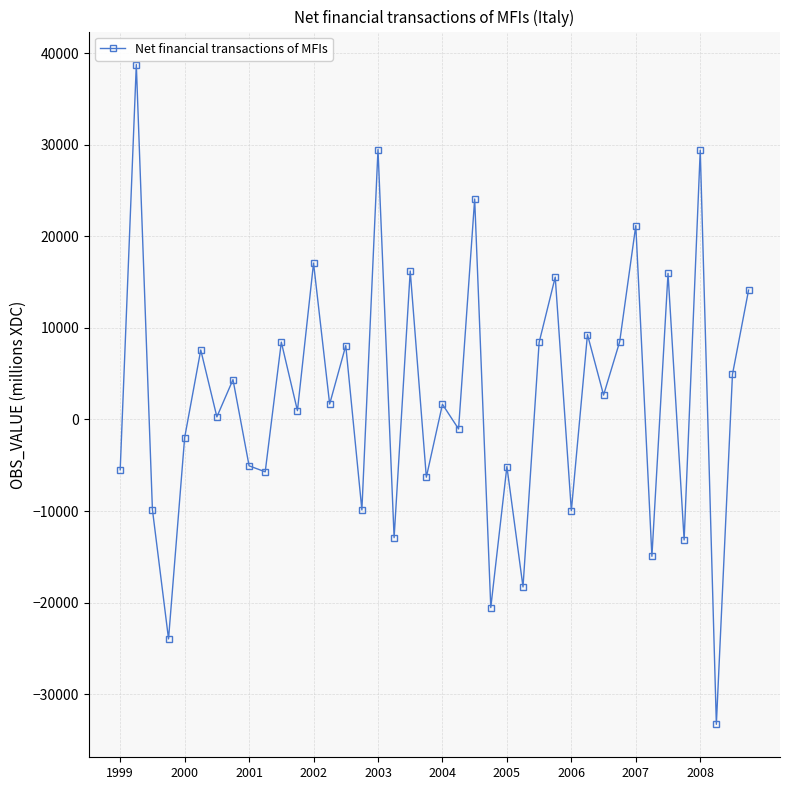

How many lines are shown in the chart?

1